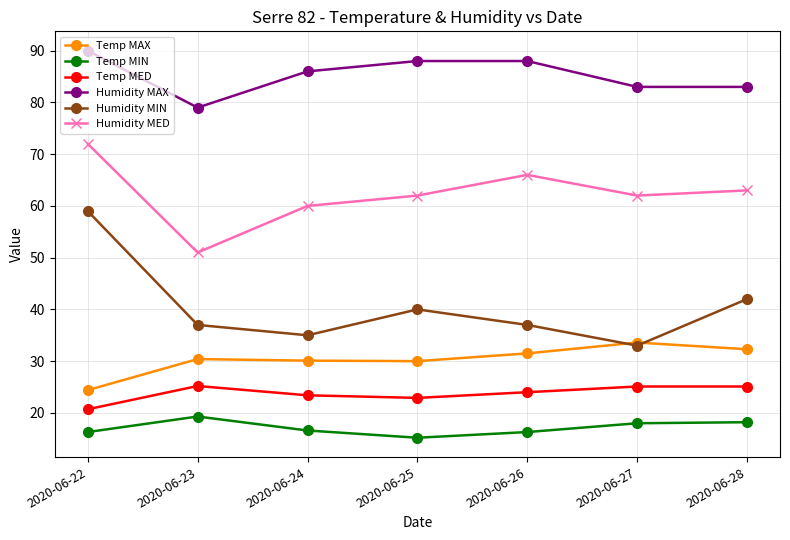

List the series in order of their peak value, lowest first.

Temp MIN, Temp MED, Temp MAX, Humidity MIN, Humidity MED, Humidity MAX